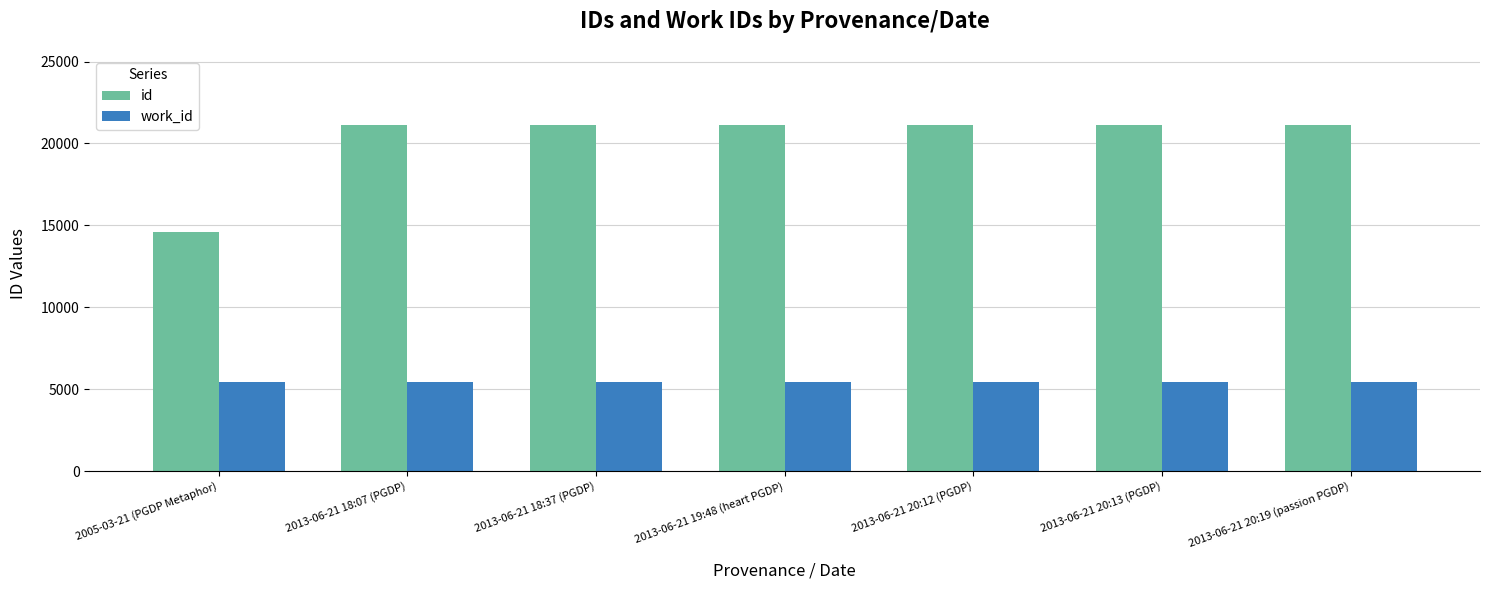

Which series has the largest total across all categories?

id